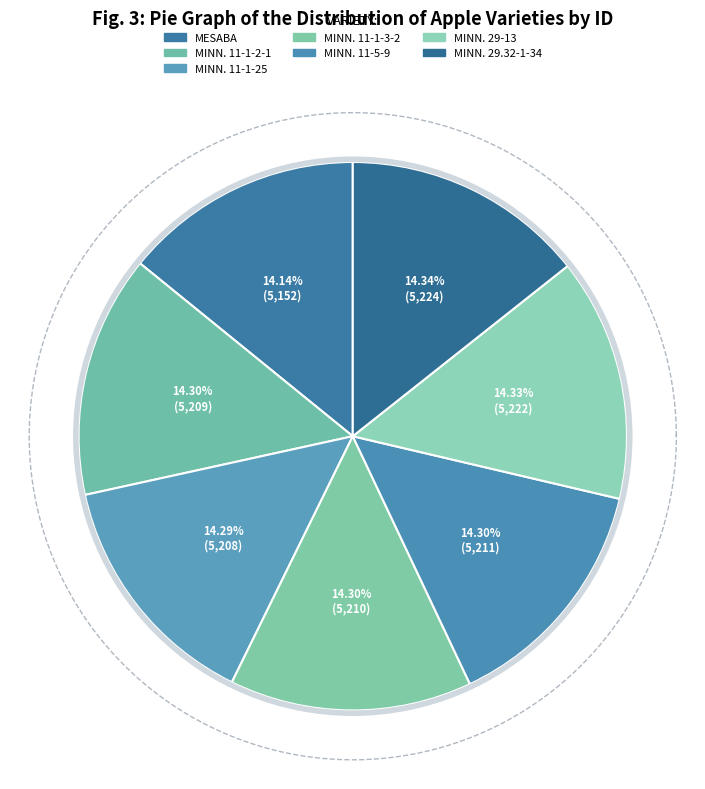

How many segments does this pie chart have?

7